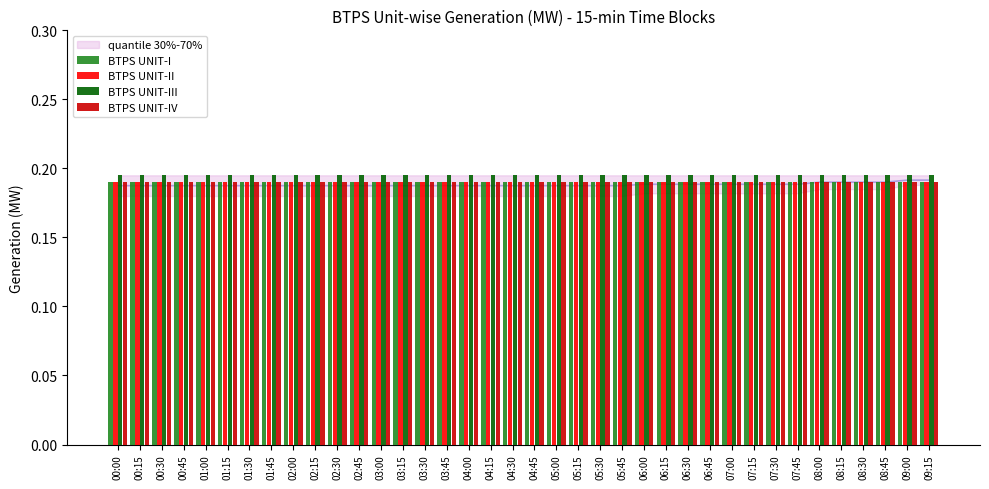

Read the BTPS UNIT-IV value at 01:30.

0.2